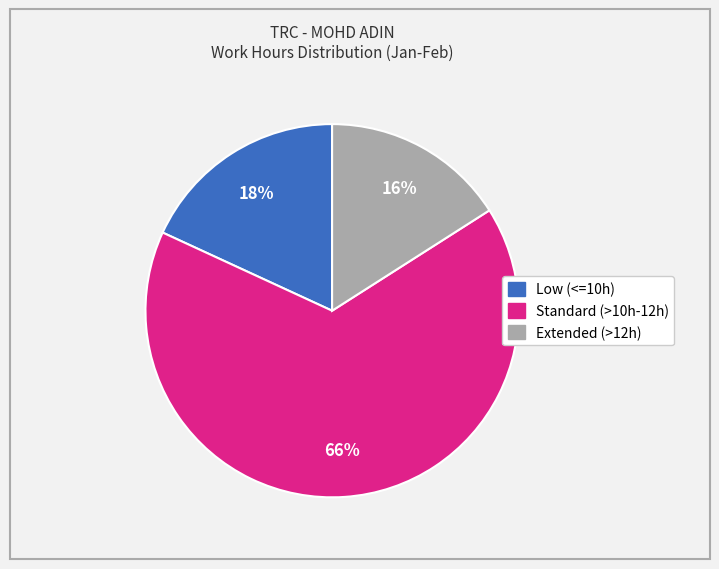

Is there any slice that represents more than half of the pie?

Yes